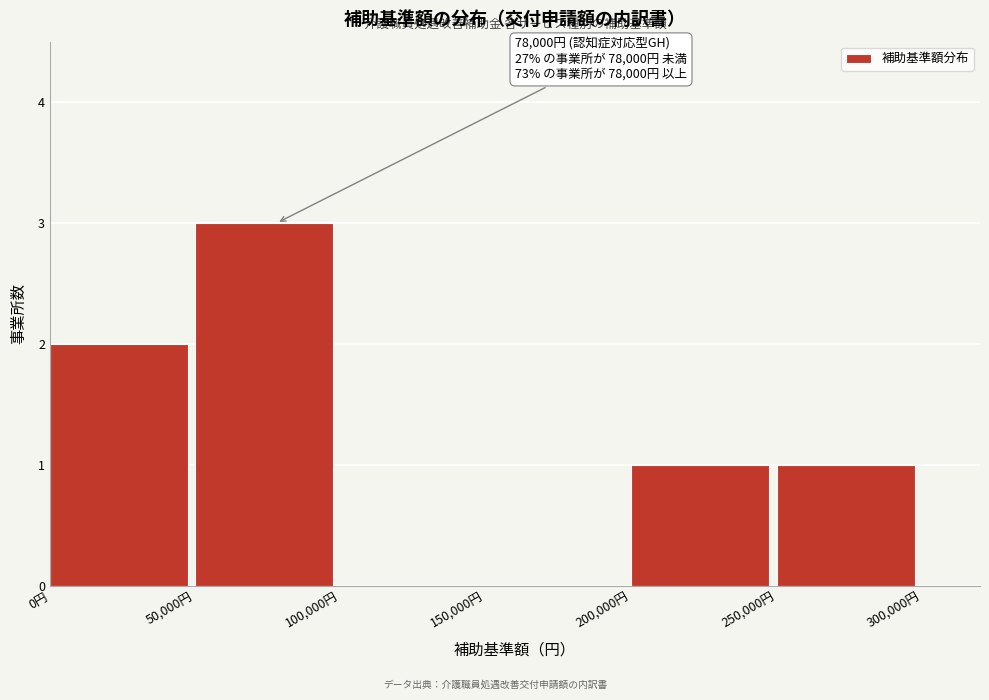

Reading left to right, extract all data points from this chart.

0円=2	50,000円=3	100,000円=0	150,000円=0	200,000円=1	250,000円=1